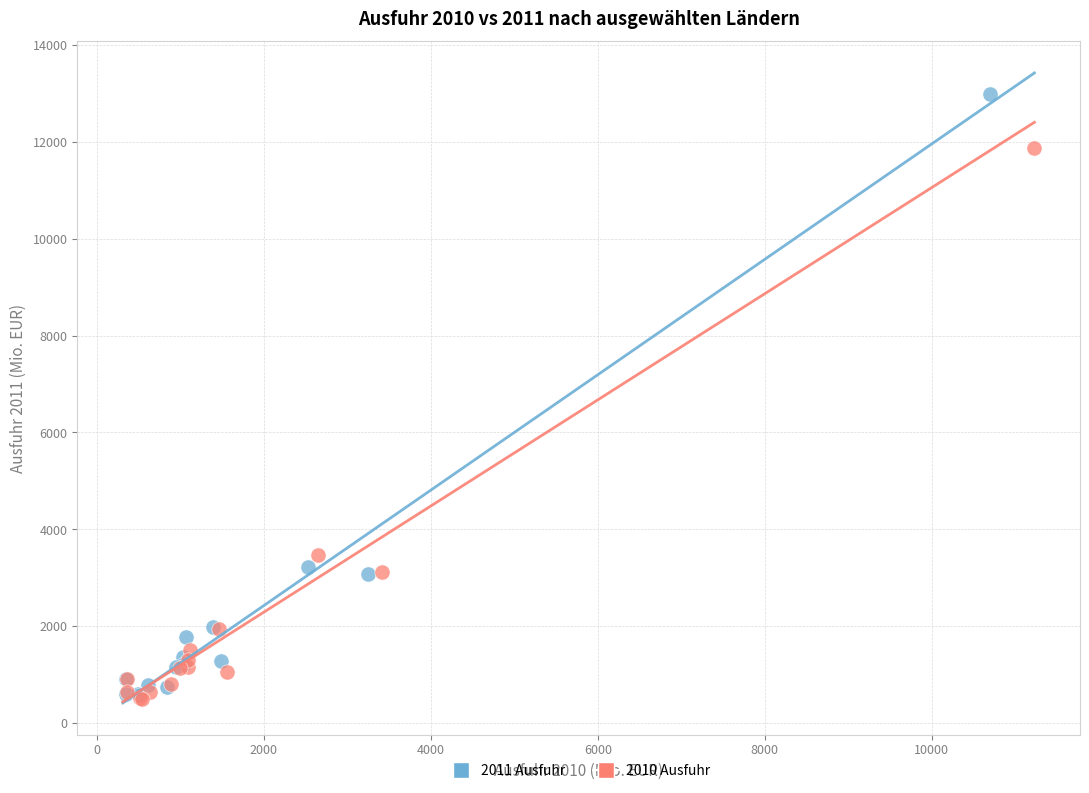

Which series reaches the maximum Y coordinate?

2011 Ausfuhr